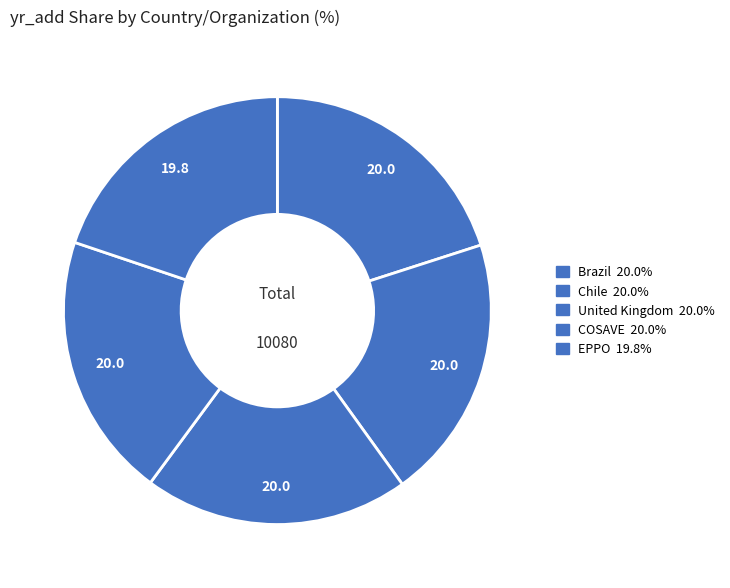

Which slice is the largest?

United Kingdom